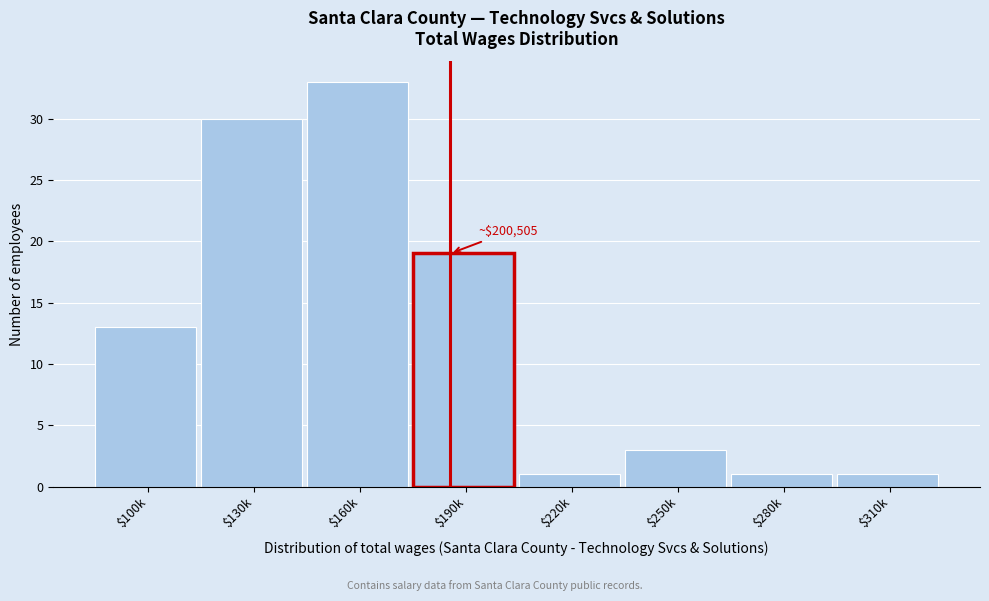

Reading left to right, extract all data points from this chart.

13	30	33	19	1	3	1	1